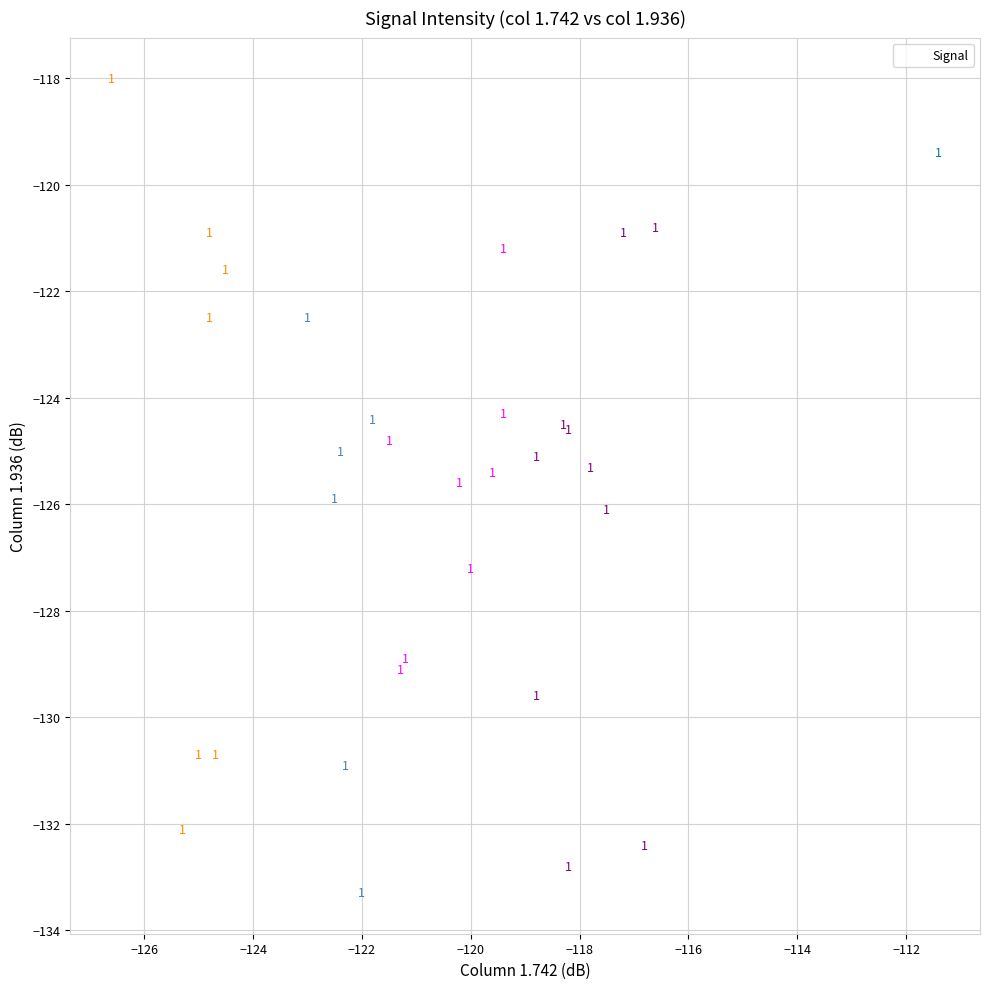

What Y value in the scatter plot is closest to -125?

-125.0